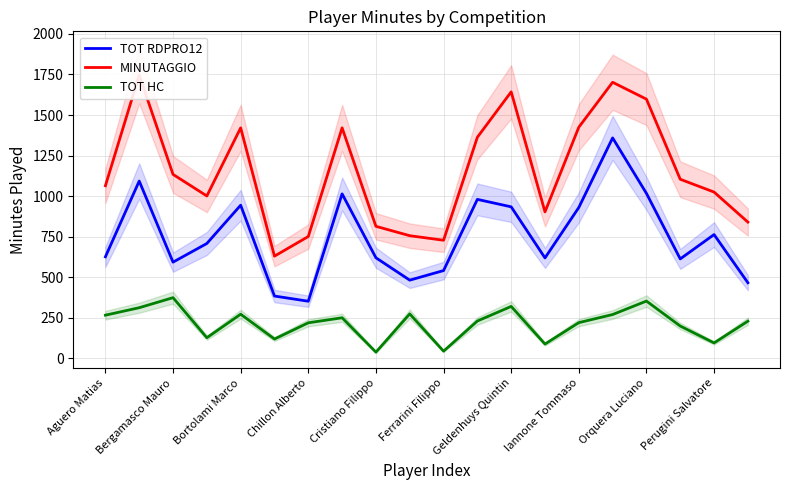

The TOT RDPRO12 series shows 763 at Perugini Salvatore. True or false?

True